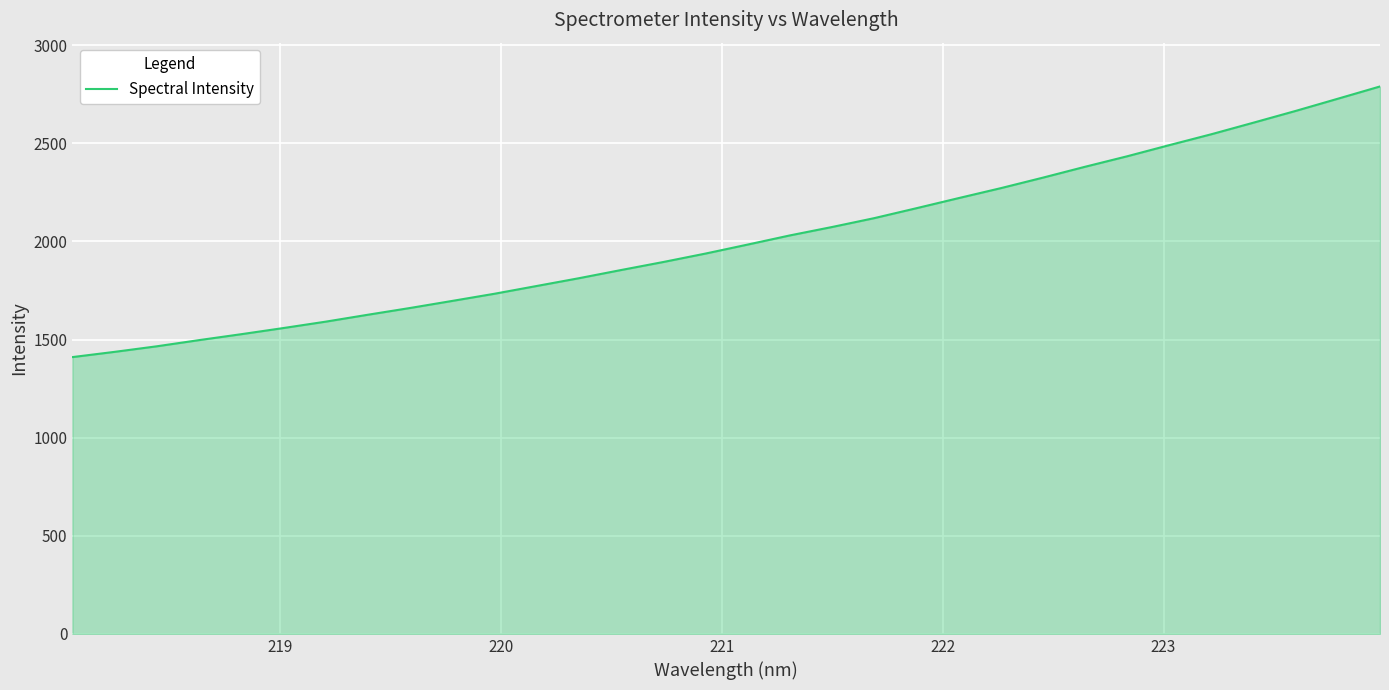

How many lines are shown in the chart?

1